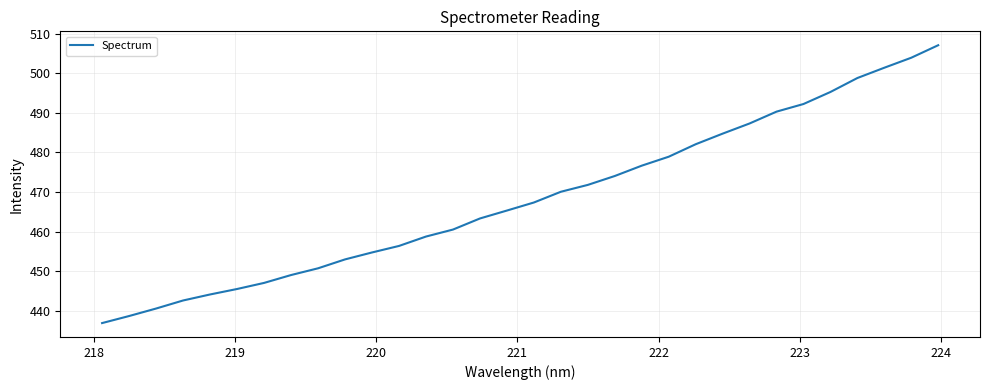

Does the chart have visible grid lines?

Yes